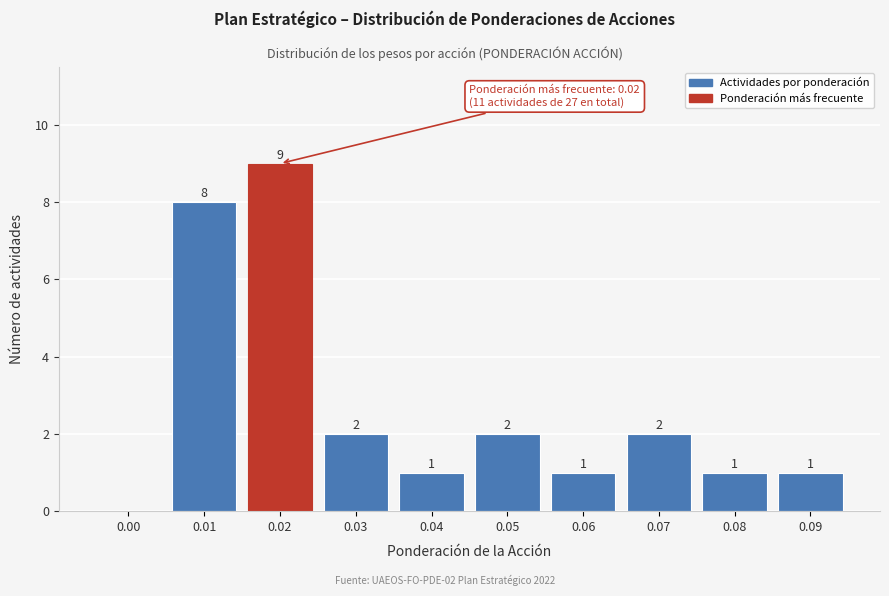

Reading left to right, transcribe all the data shown in this chart.

0.00=0	0.01=8	0.02=9	0.03=2	0.04=1	0.05=2	0.06=1	0.07=2	0.08=1	0.09=1